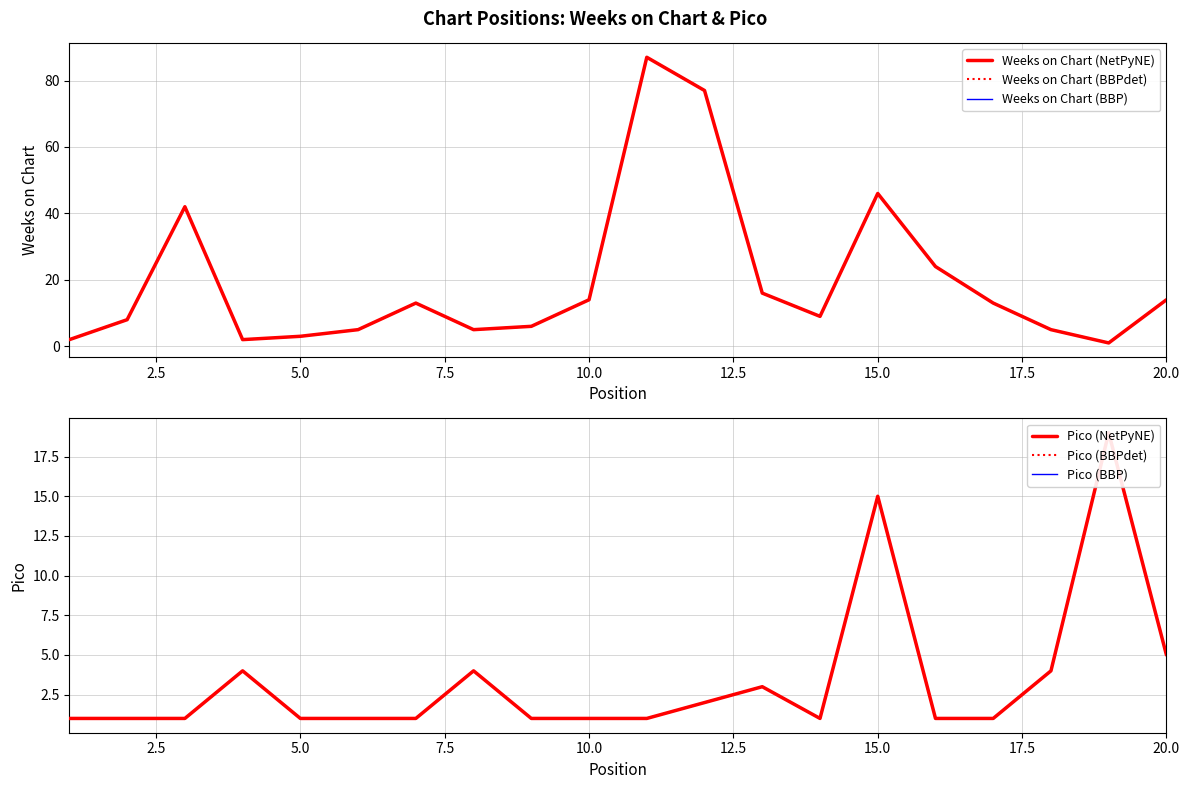

What is the difference between the second highest and minimum values in the Pico (BBPdet) series?

14